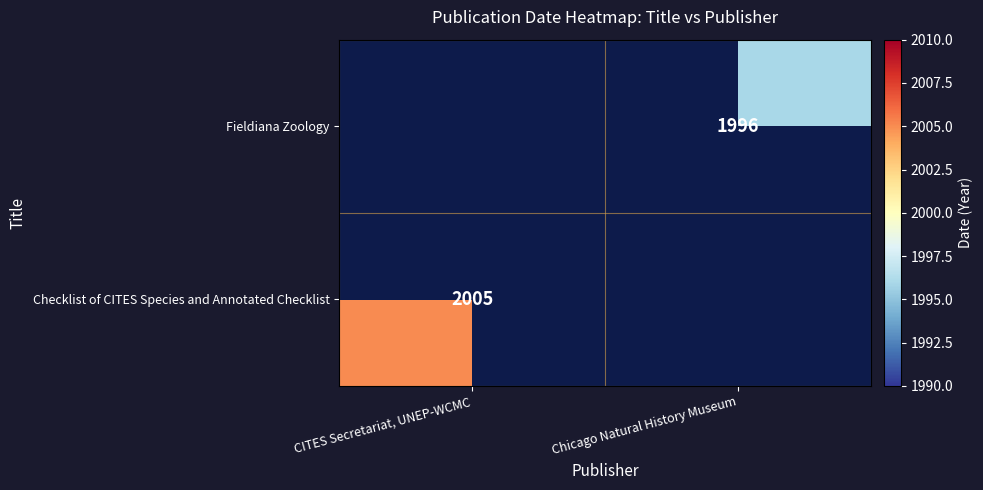

Is the value of Checklist of CITES Species and Annotated Checklist at CITES Secretariat, UNEP-WCMC greater than the value of Fieldiana Zoology at Chicago Natural History Museum?

Yes